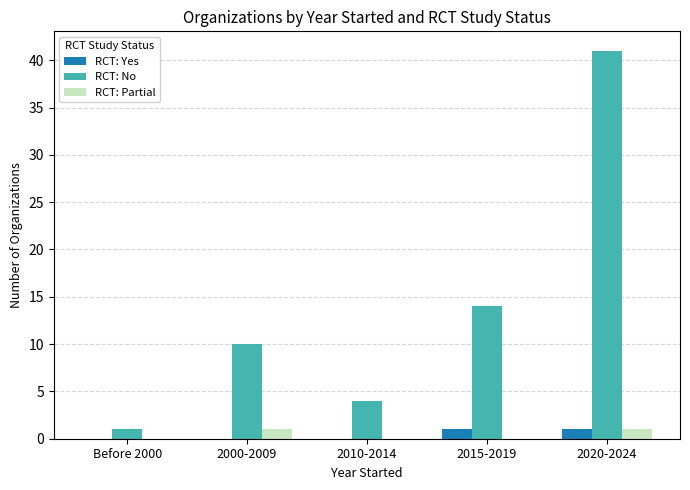

The value of RCT: Yes at 2020-2024 is 1. True or false?

True